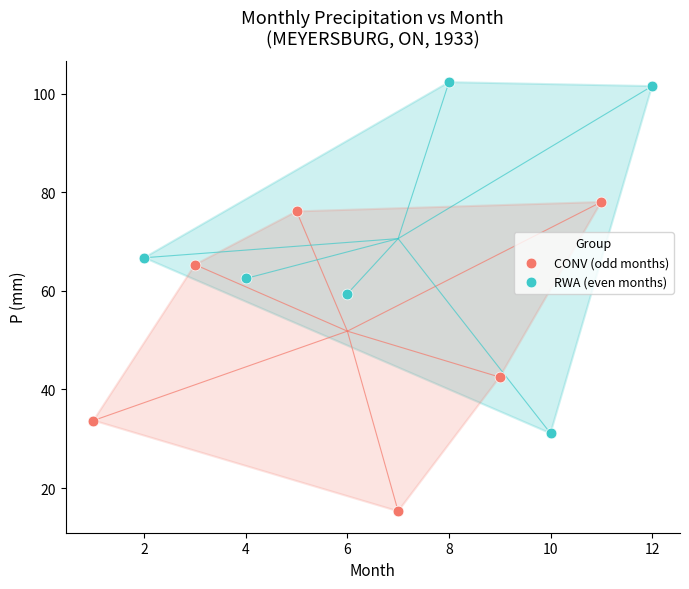

Which series has the largest Y range (max minus min)?

RWA (even months)